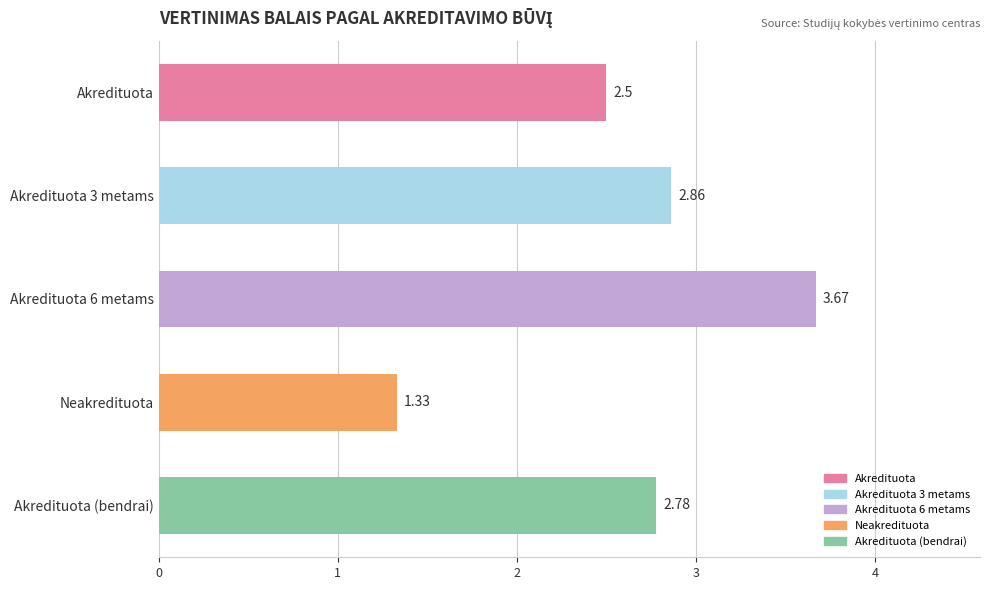

What is the label of the 5th bar from the bottom?

Akredituota